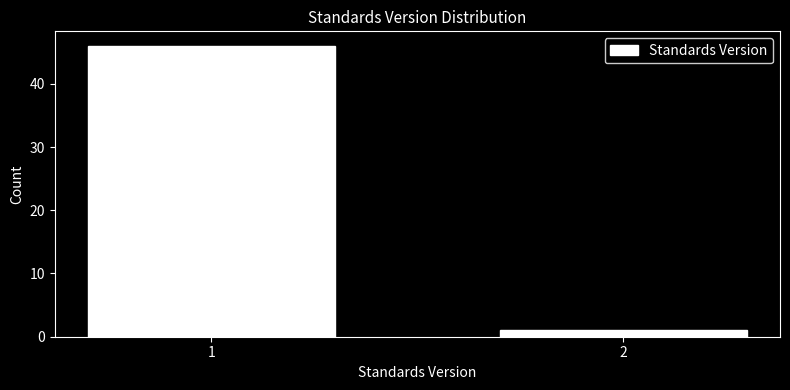

Reading left to right, list all the values displayed in this chart.

46	1